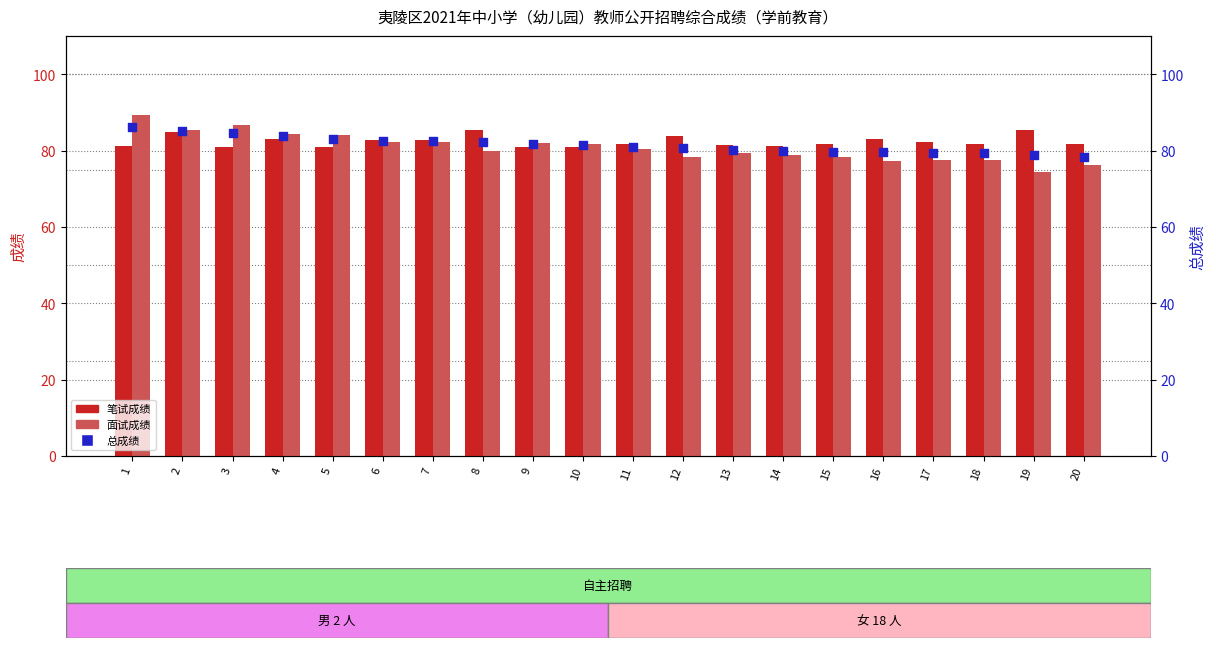

What is the total value across all series at 14?

239.9